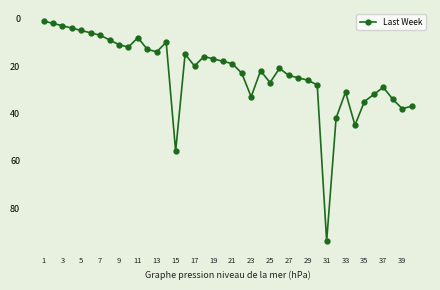

What is the difference between the second highest and second lowest values?

54